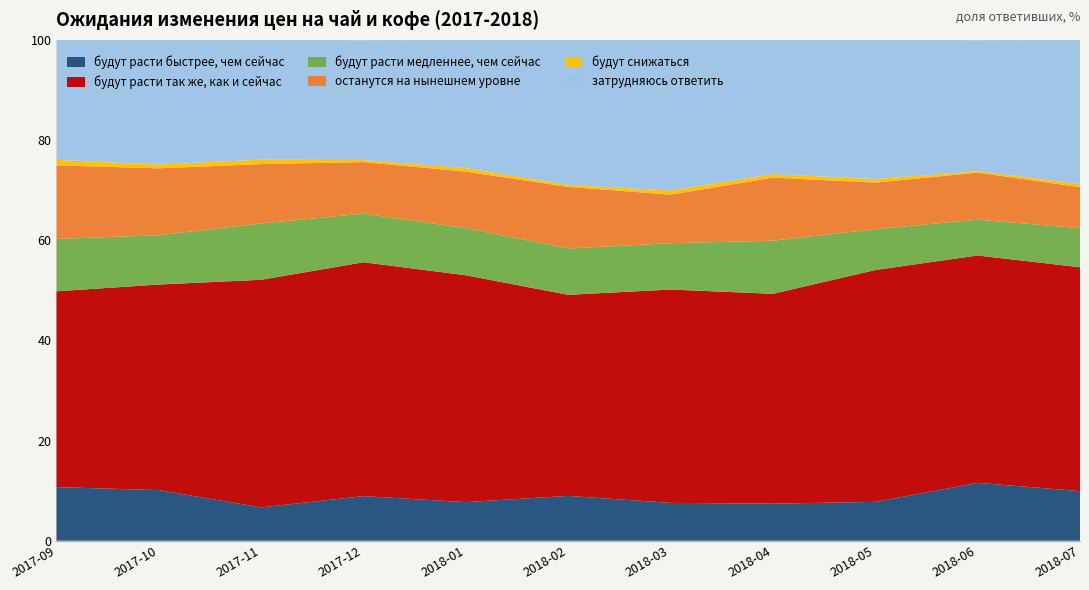

Reading right to left, extract all data points from this chart.

будут расти быстрее, чем сейчас: 2018-07=9.9	2018-06=11.6	2018-05=7.8	2018-04=7.4	2018-03=7.5	2018-02=8.9	2018-01=7.7	2017-12=8.9	2017-11=6.7	2017-10=10.1	2017-09=10.7
будут расти так же, как и сейчас: 2018-07=44.7	2018-06=45.4	2018-05=46.3	2018-04=41.9	2018-03=42.6	2018-02=40.1	2018-01=45.3	2017-12=46.7	2017-11=45.5	2017-10=41.0	2017-09=39.1
будут расти медленнее, чем сейчас: 2018-07=7.8	2018-06=7.2	2018-05=8.2	2018-04=10.6	2018-03=9.2	2018-02=9.2	2018-01=9.4	2017-12=9.7	2017-11=11.2	2017-10=9.8	2017-09=10.4
останутся на нынешнем уровне: 2018-07=8.2	2018-06=9.4	2018-05=9.3	2018-04=12.6	2018-03=9.7	2018-02=12.3	2018-01=11.3	2017-12=10.3	2017-11=11.8	2017-10=13.3	2017-09=14.7
будут снижаться: 2018-07=0.6	2018-06=0.3	2018-05=0.7	2018-04=0.7	2018-03=0.8	2018-02=0.4	2018-01=0.7	2017-12=0.4	2017-11=0.9	2017-10=0.8	2017-09=1.1
затрудняюсь ответить: 2018-07=28.8	2018-06=26.1	2018-05=27.8	2018-04=26.8	2018-03=30.1	2018-02=28.9	2018-01=25.6	2017-12=23.9	2017-11=23.9	2017-10=24.9	2017-09=23.9